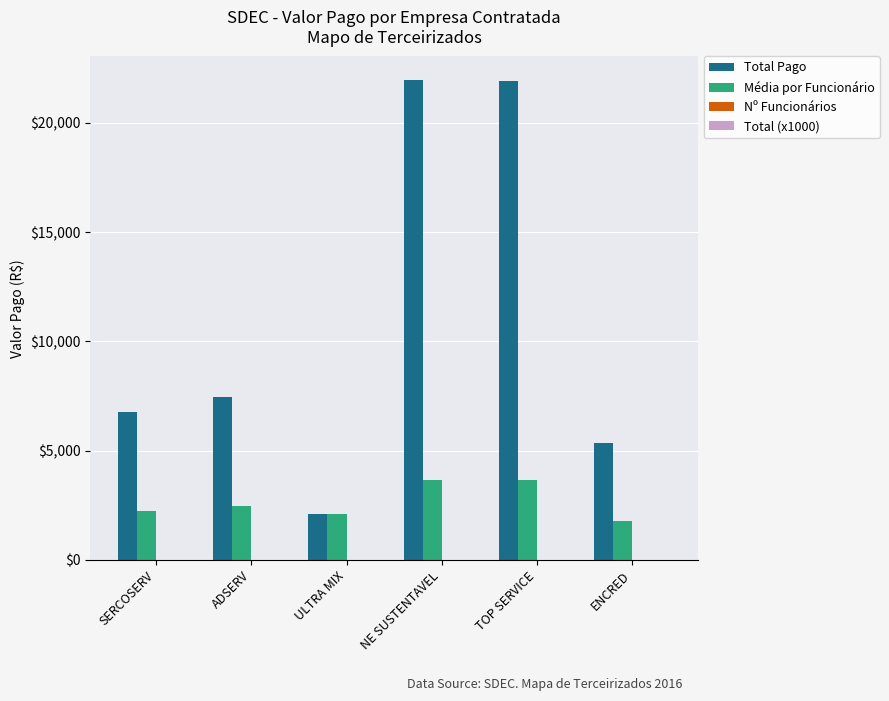

Which series changed the most between SERCOSERV and NE SUSTENTAVEL?

Total Pago